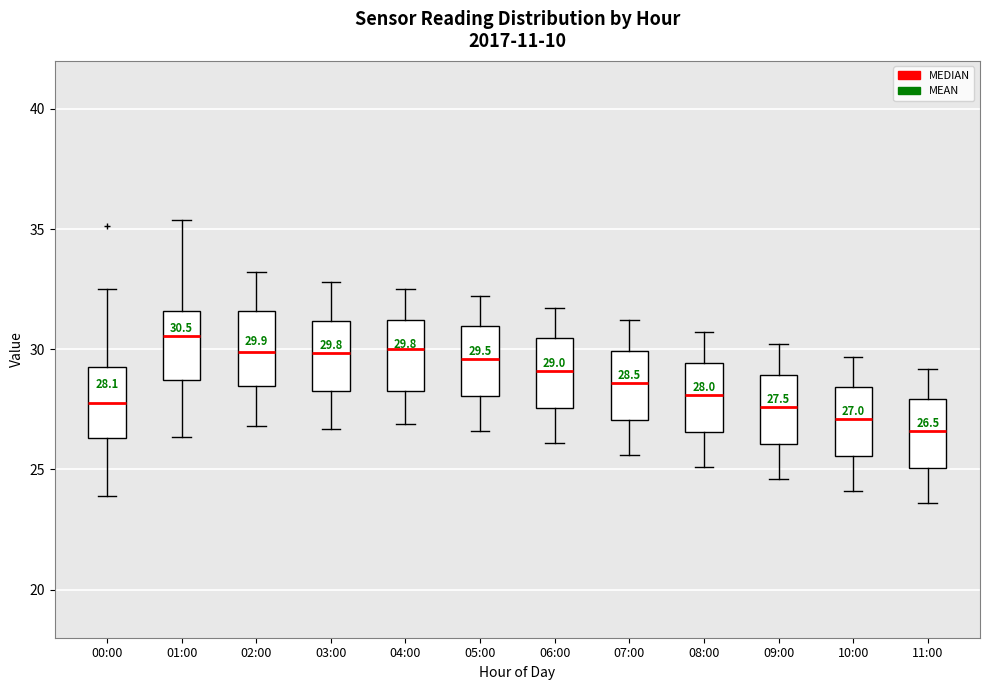

Which box has the lowest median line?

11:00